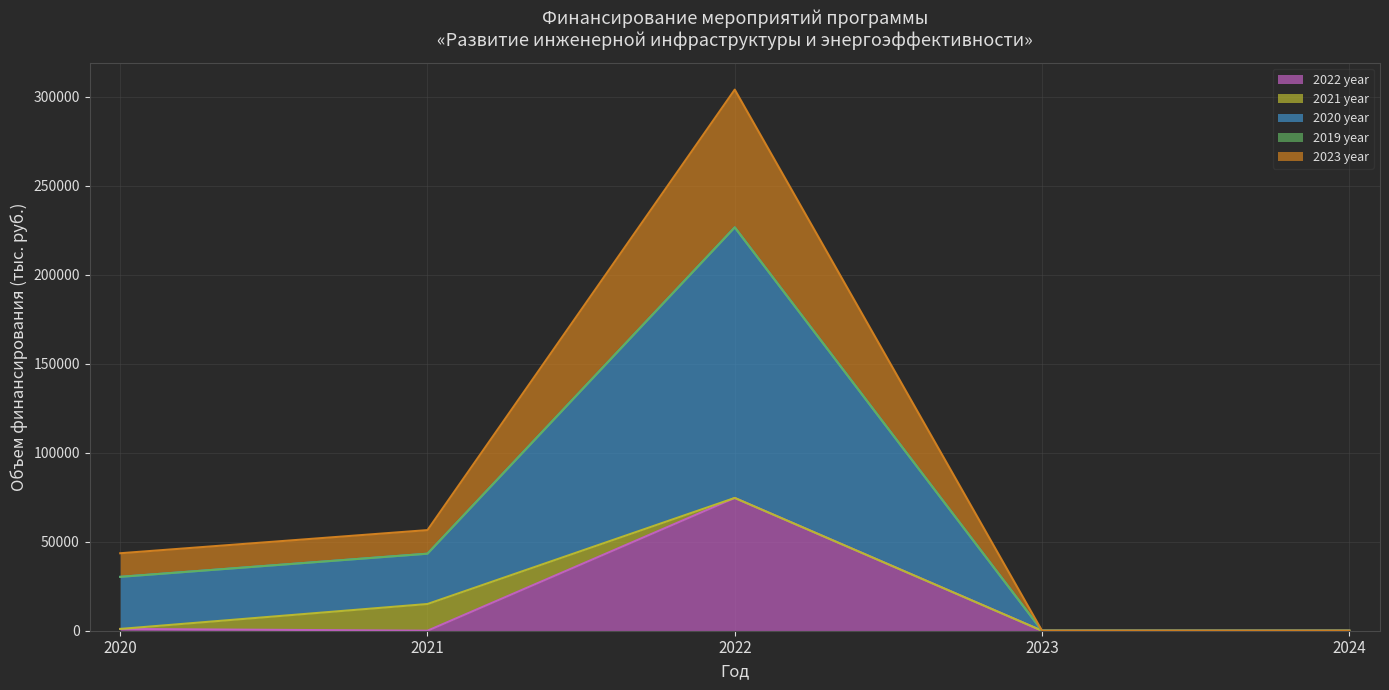

What is the maximum value for 2022 year?

74569.8